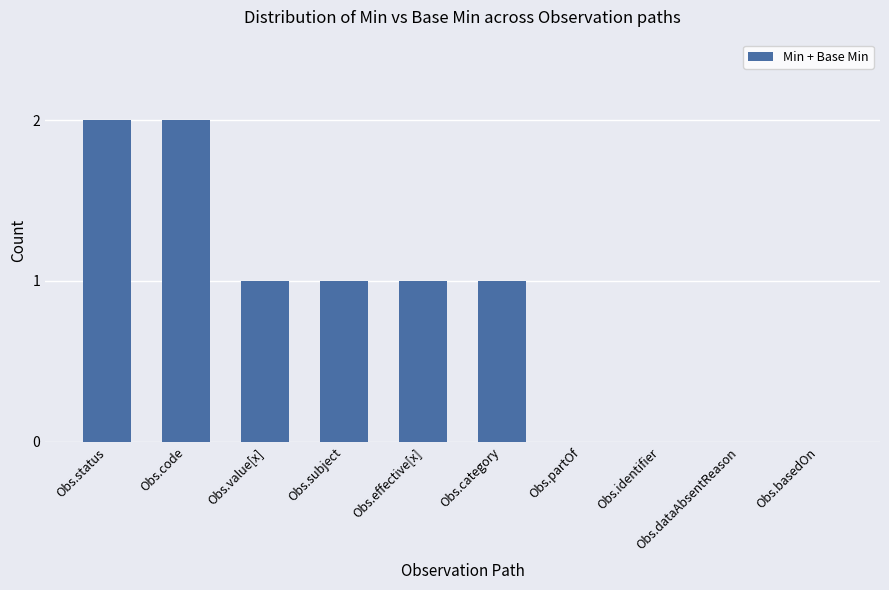

What is the sum of all values?

8